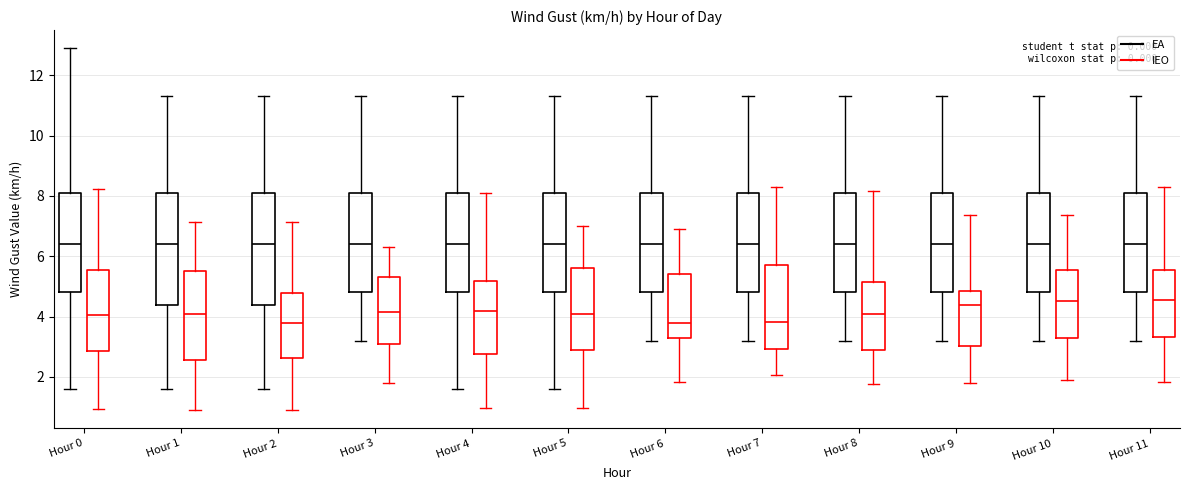

Reading left to right, transcribe this box plot: for each box, give where its median line is, the range the box spans, and where its two whiskers end, as read against the y-axis. The values are not printed on the chart, so give them approximately, as read against the axis.

Hour 0 (EA): median 6.4, box 4.8 to 8.2, whiskers 1.6 to 13.0
Hour 0 (IEO): median 4.0, box 2.8 to 5.6, whiskers 1.0 to 8.2
Hour 1 (EA): median 6.4, box 4.4 to 8.2, whiskers 1.6 to 11.4
Hour 1 (IEO): median 4.0, box 2.6 to 5.6, whiskers 0.8 to 7.2
Hour 2 (EA): median 6.4, box 4.4 to 8.2, whiskers 1.6 to 11.4
Hour 2 (IEO): median 3.8, box 2.6 to 4.8, whiskers 1.0 to 7.2
Hour 3 (EA): median 6.4, box 4.8 to 8.2, whiskers 3.2 to 11.4
Hour 3 (IEO): median 4.2, box 3.0 to 5.4, whiskers 1.8 to 6.4
Hour 4 (EA): median 6.4, box 4.8 to 8.2, whiskers 1.6 to 11.4
Hour 4 (IEO): median 4.2, box 2.8 to 5.2, whiskers 1.0 to 8.0
Hour 5 (EA): median 6.4, box 4.8 to 8.2, whiskers 1.6 to 11.4
Hour 5 (IEO): median 4.0, box 2.8 to 5.6, whiskers 1.0 to 7.0
Hour 6 (EA): median 6.4, box 4.8 to 8.2, whiskers 3.2 to 11.4
Hour 6 (IEO): median 3.8, box 3.2 to 5.4, whiskers 1.8 to 7.0
Hour 7 (EA): median 6.4, box 4.8 to 8.2, whiskers 3.2 to 11.4
Hour 7 (IEO): median 3.8, box 3.0 to 5.8, whiskers 2.0 to 8.4
Hour 8 (EA): median 6.4, box 4.8 to 8.2, whiskers 3.2 to 11.4
Hour 8 (IEO): median 4.2, box 2.8 to 5.2, whiskers 1.8 to 8.2
Hour 9 (EA): median 6.4, box 4.8 to 8.2, whiskers 3.2 to 11.4
Hour 9 (IEO): median 4.4, box 3.0 to 4.8, whiskers 1.8 to 7.4
Hour 10 (EA): median 6.4, box 4.8 to 8.2, whiskers 3.2 to 11.4
Hour 10 (IEO): median 4.6, box 3.2 to 5.6, whiskers 2.0 to 7.4
Hour 11 (EA): median 6.4, box 4.8 to 8.2, whiskers 3.2 to 11.4
Hour 11 (IEO): median 4.6, box 3.4 to 5.6, whiskers 1.8 to 8.2